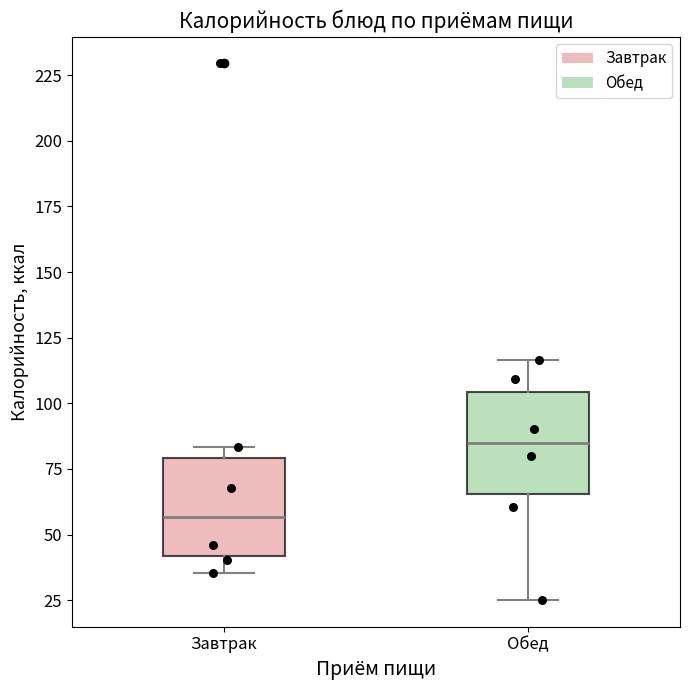

Reading left to right, read every box against the y-axis: the position of its median line, the range the box covers, and the ends of its whiskers. The values are not printed on the chart, so give them approximately, as read against the axis.

Завтрак: median 55, box 40 to 80, whiskers 35 to 85
Обед: median 85, box 65 to 105, whiskers 25 to 115